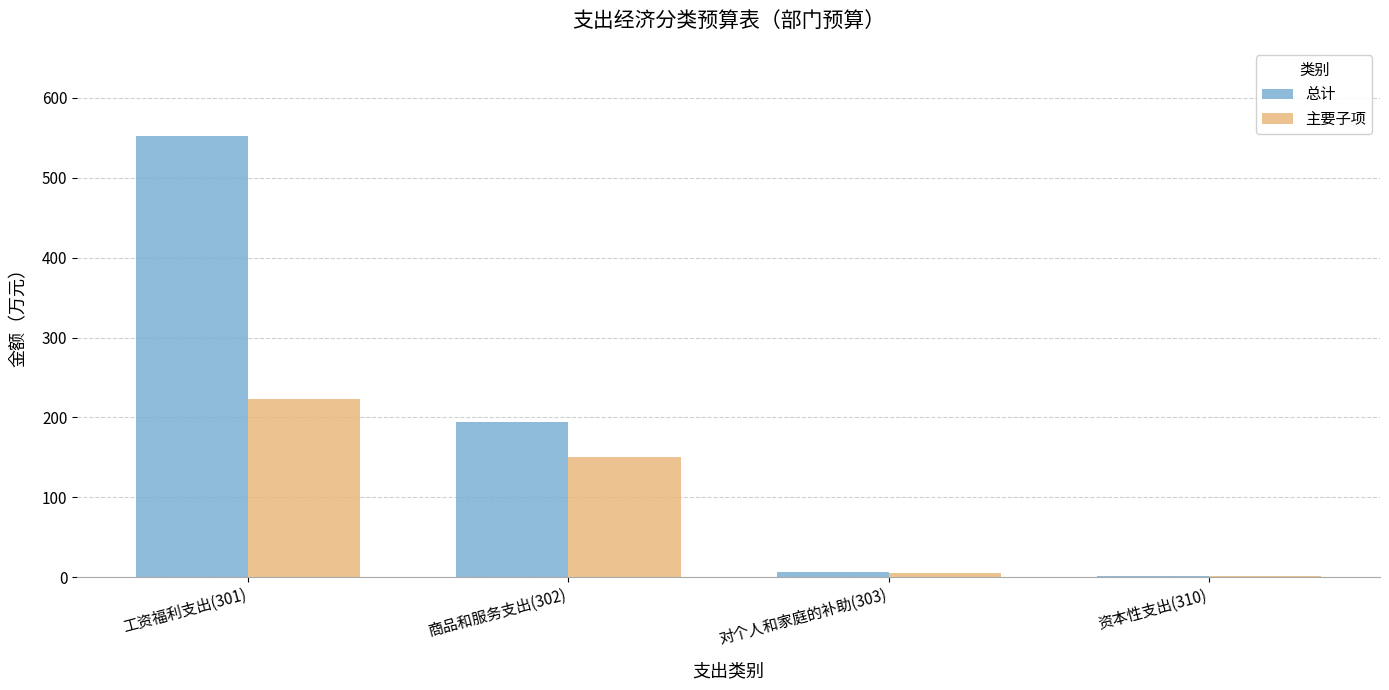

What is the sum of all 总计 values?

753.7